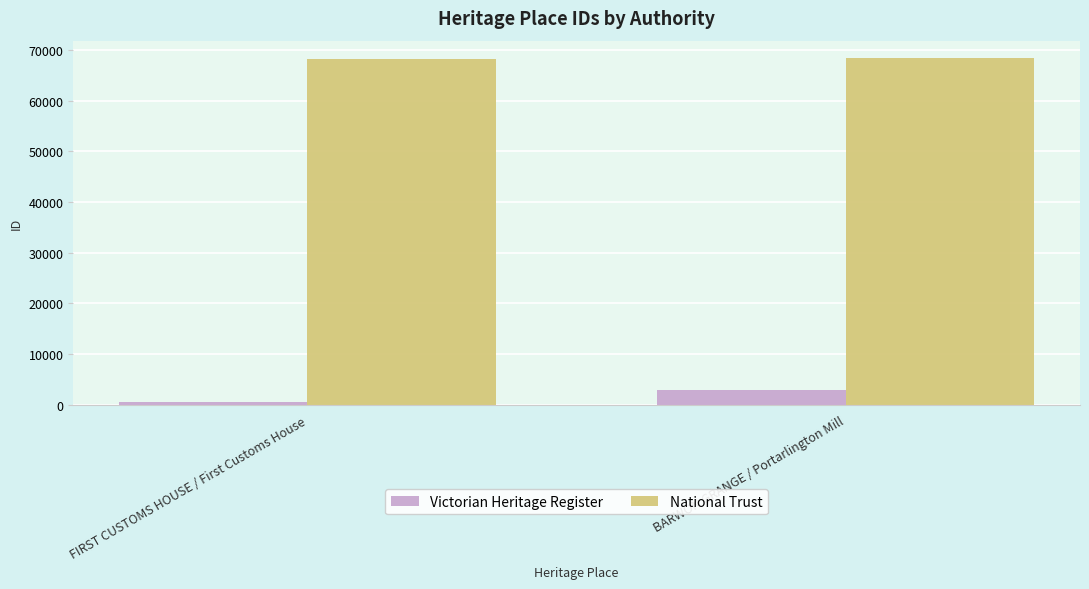

What is the difference between the Victorian Heritage Register values at BARWON GRANGE / Portarlington Mill and FIRST CUSTOMS HOUSE / First Customs House?

2348